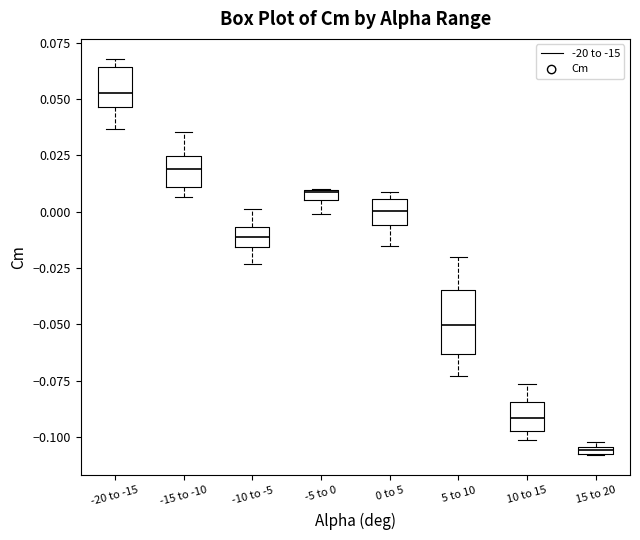

Comparing the boxes themselves (not the whiskers), which one is the tallest?

5 to 10